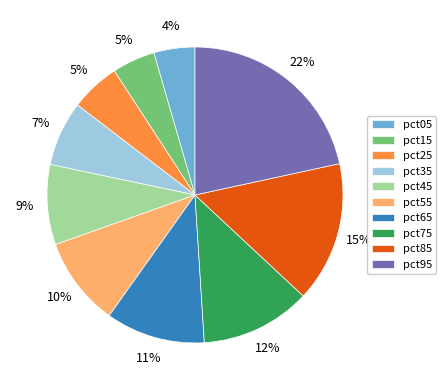

Is it true that pct85 is 21% of the pie?

False